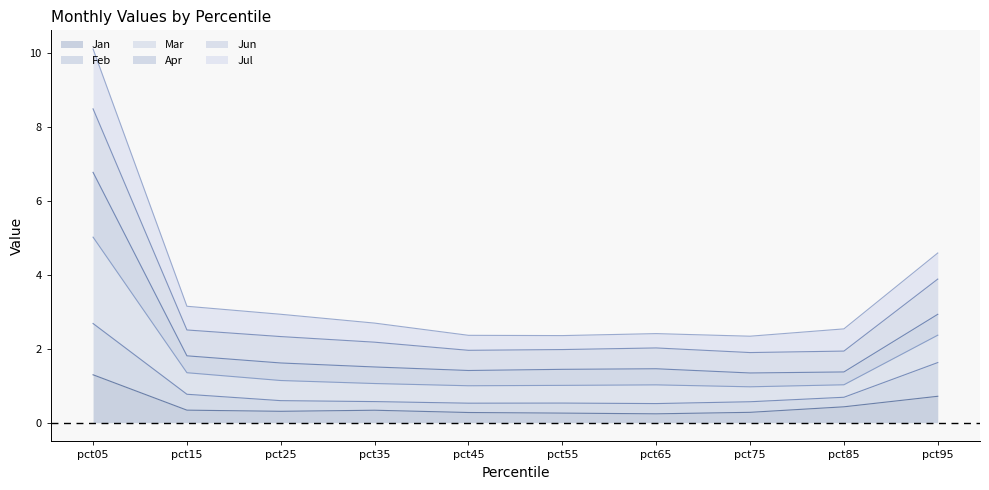

What are all the series names shown in the legend?

Jan, Feb, Mar, Apr, Jun, Jul